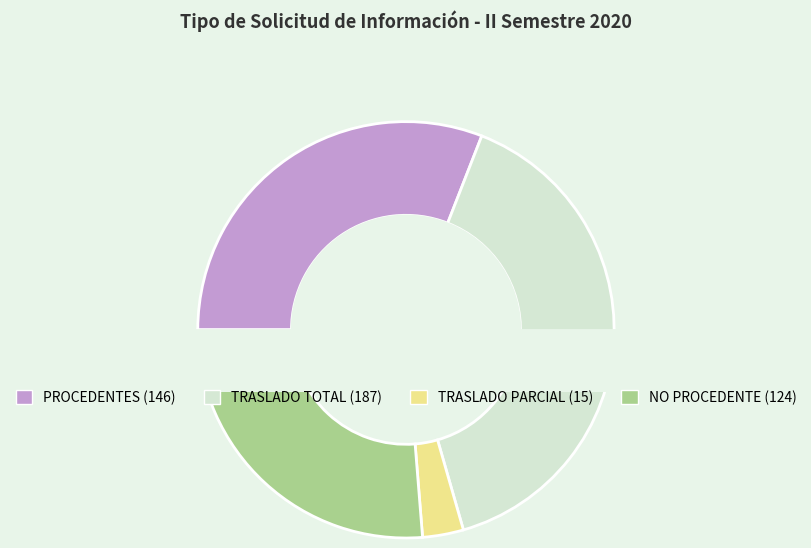

How many slices are in this pie chart?

4